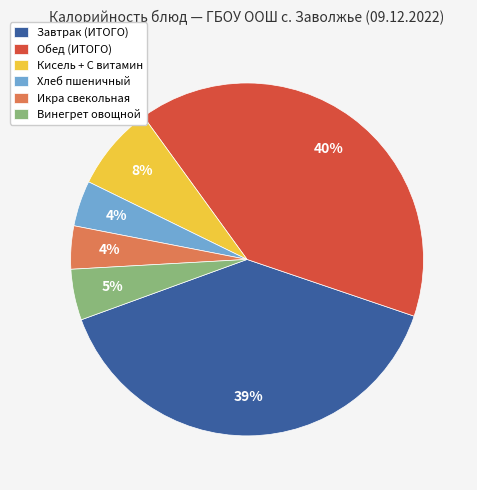

What is the largest slice in the pie chart?

Обед (ИТОГО)